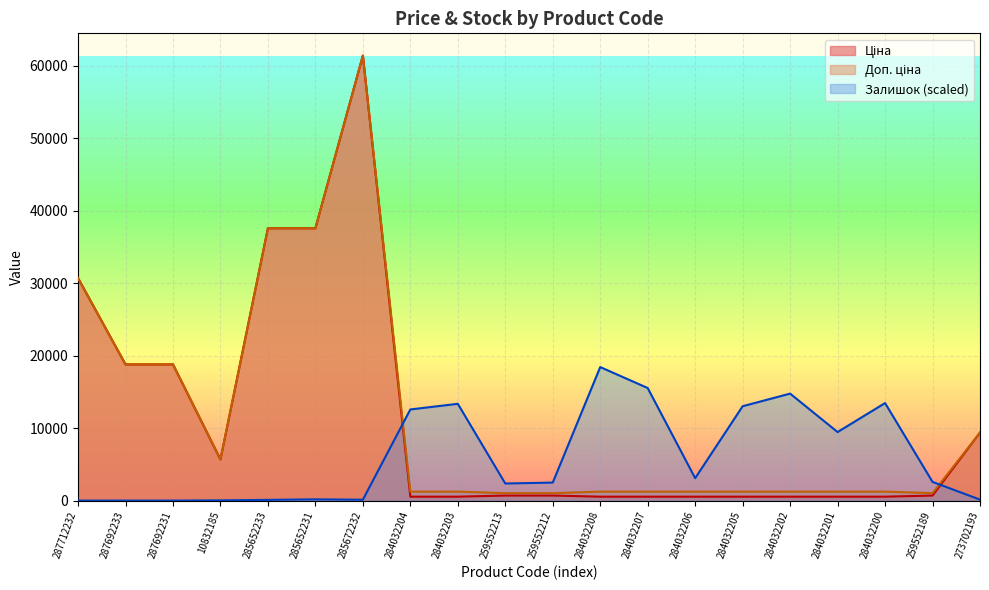

Which series has the largest total across all categories?

Доп. ціна